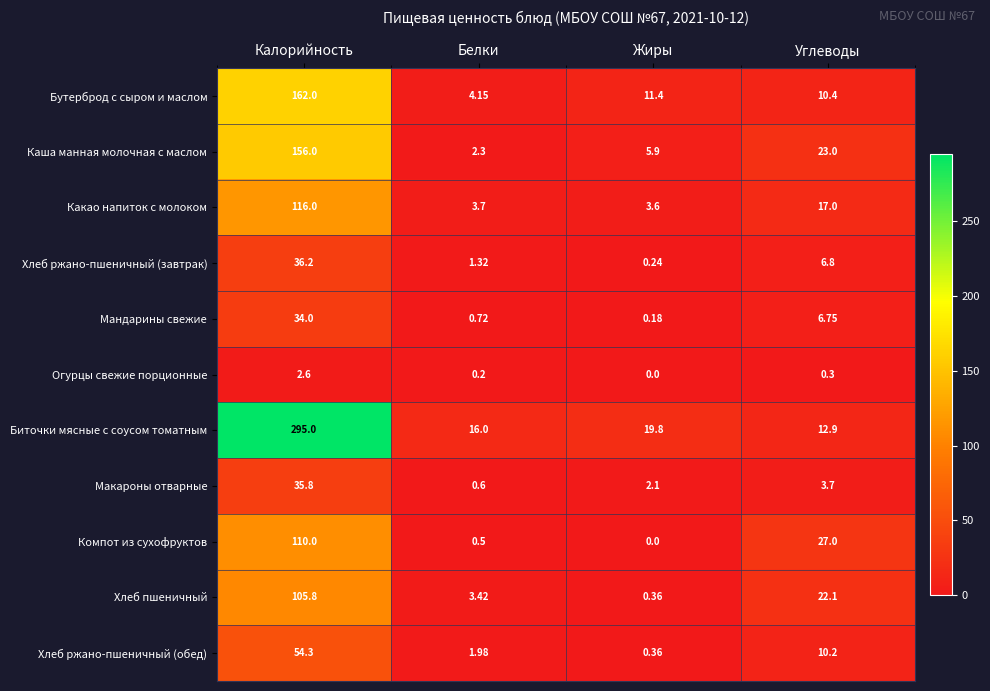

At which category does the chart reach its peak across all series?

Калорийность